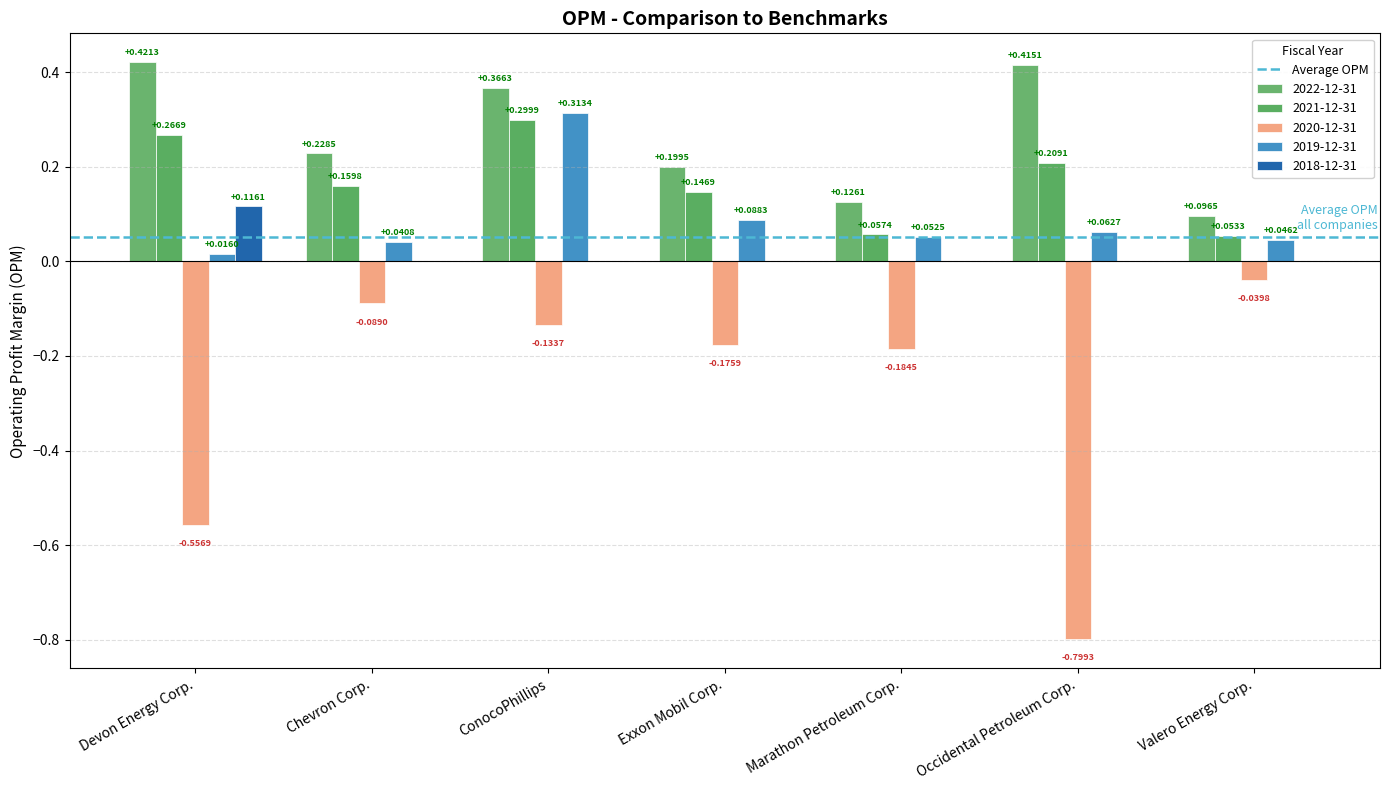

Are the bars grouped side by side (vs. stacked)?

Yes